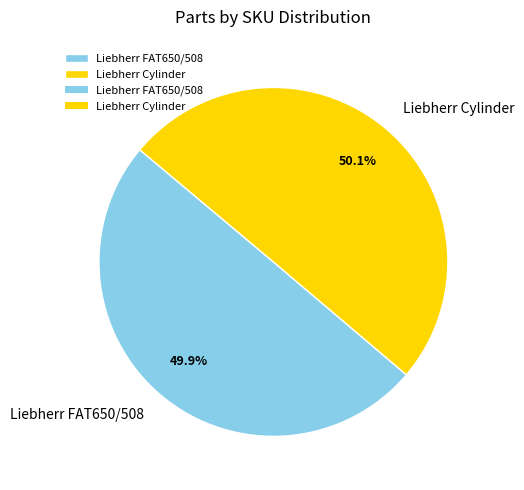

The Liebherr FAT650/508 slice represents 50% of the pie. True or false?

True